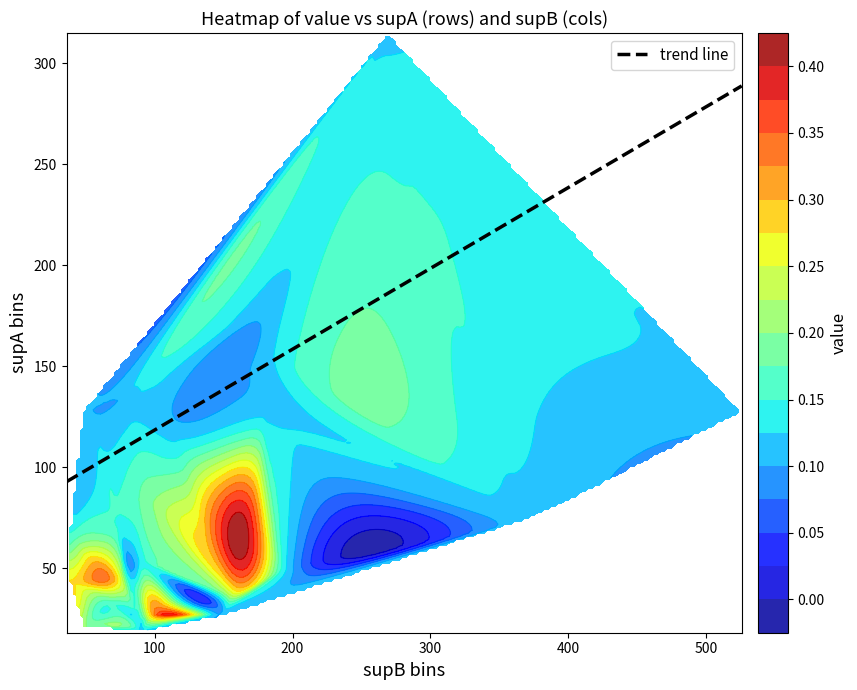

At how many categories does at least one series exceed 390?

2